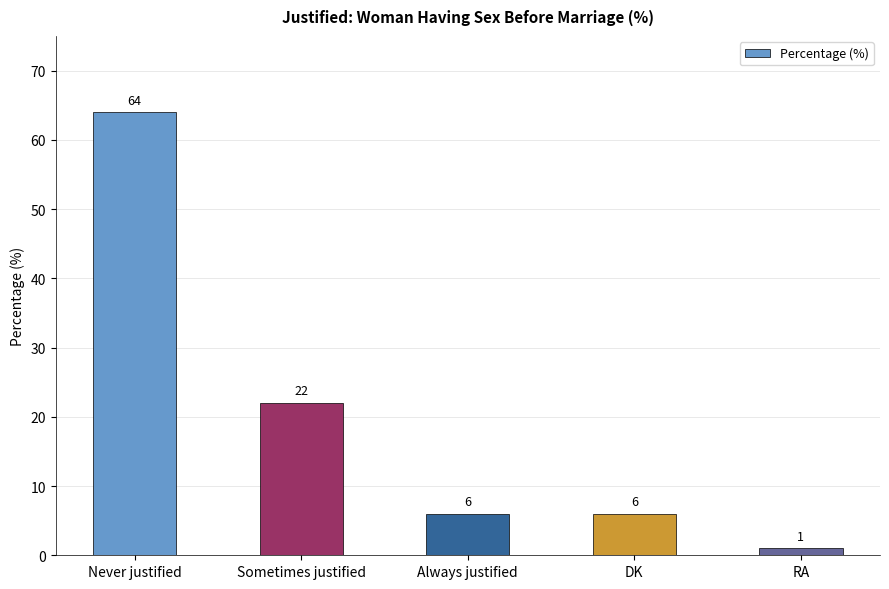

What is the minimum value shown in the chart?

1